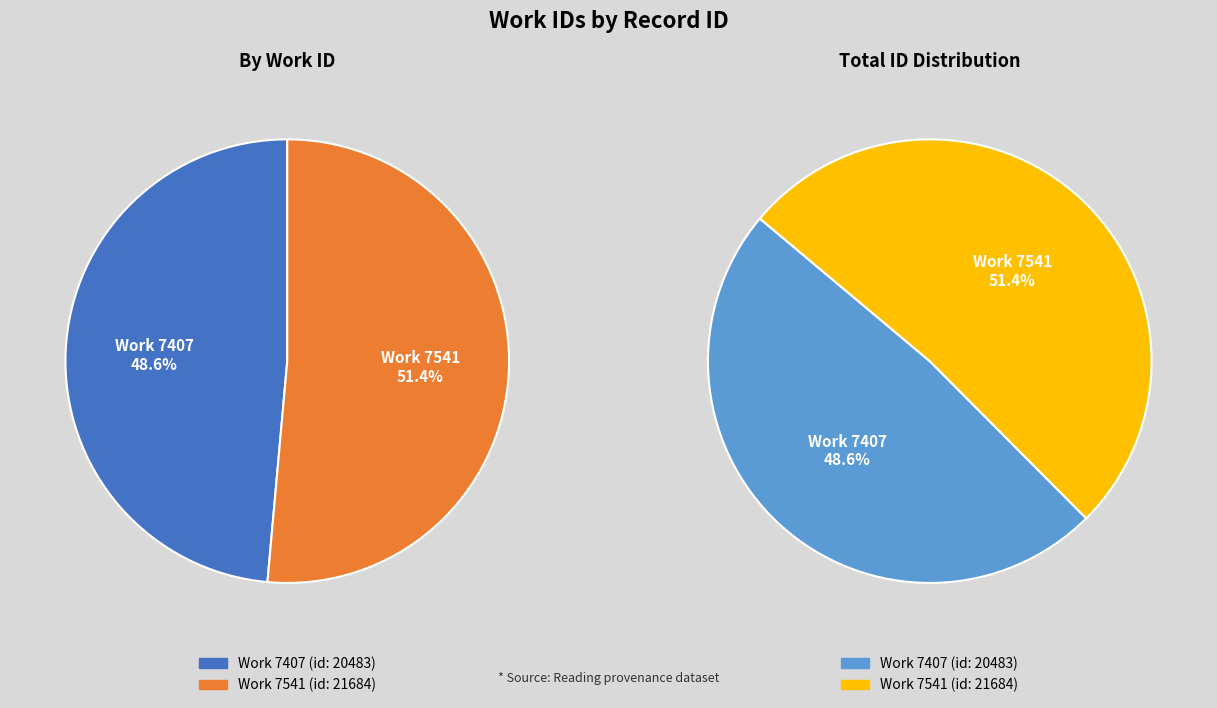

To the nearest percent, what is the combined percentage of 7541 and 7407?

100%